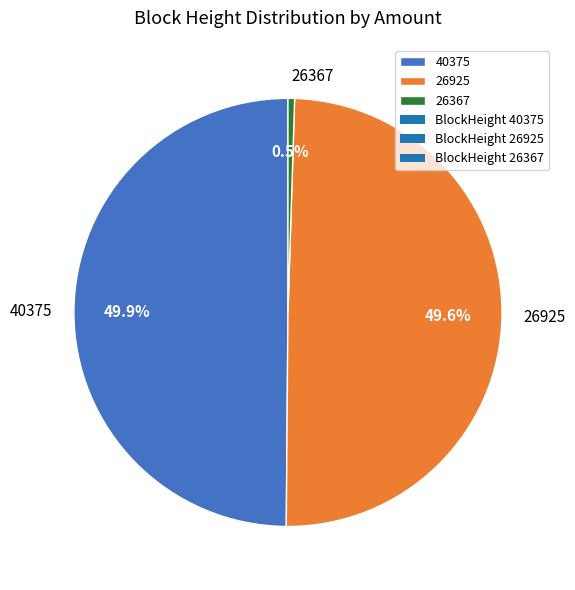

Is 40375 the majority of the pie?

No